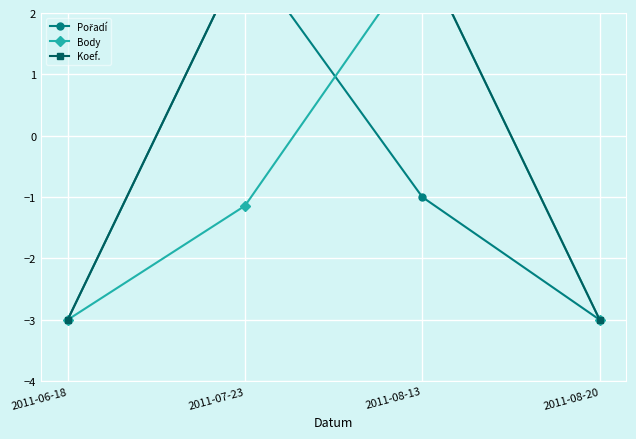

Rank the series at 2011-07-23 from highest to lowest value.

Pořadí, Koef., Body